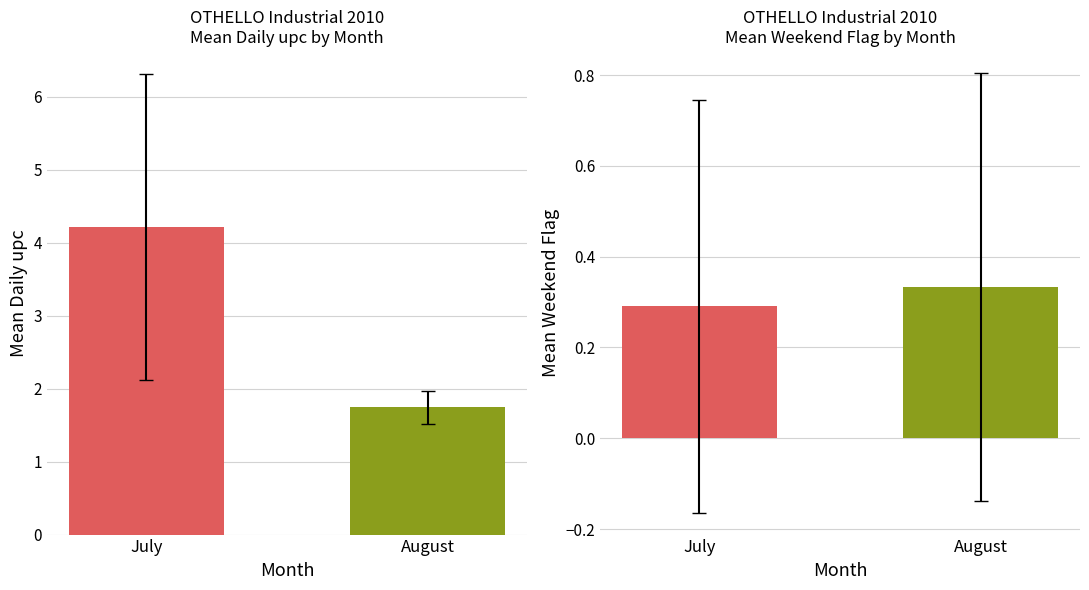

What is the total value across all series at July?

4.5